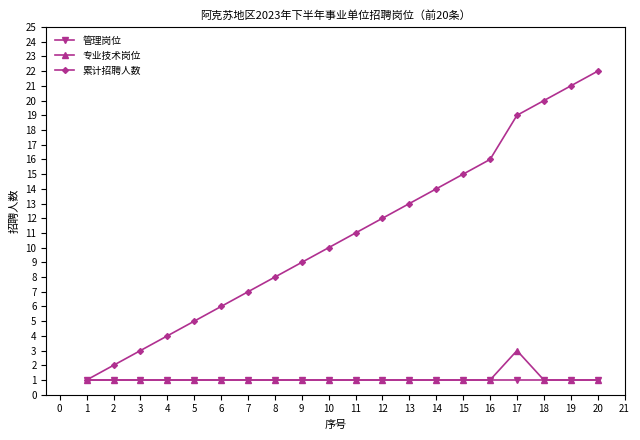

Reading left to right, what are all the values shown in this chart?

管理岗位: 1	1	1	1	1	1	1	1	1	1	1	1	1	1	1	1	1	1	1	1
专业技术岗位: 1	1	1	1	1	1	1	1	1	1	1	1	1	1	1	1	3	1	1	1
累计招聘人数: 1	2	3	4	5	6	7	8	9	10	11	12	13	14	15	16	19	20	21	22